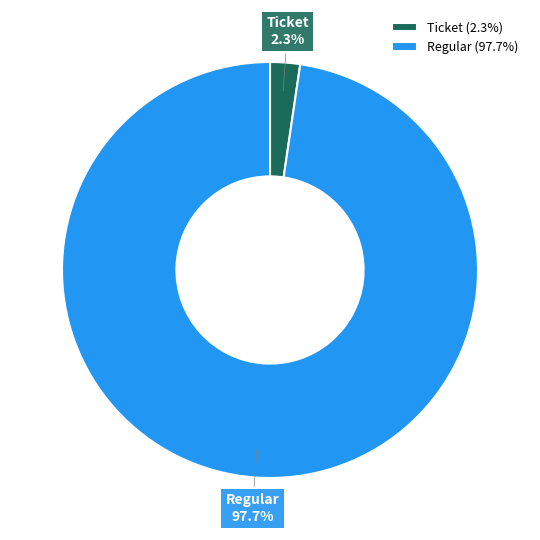

What portion of the pie excludes Ticket?

97.7%